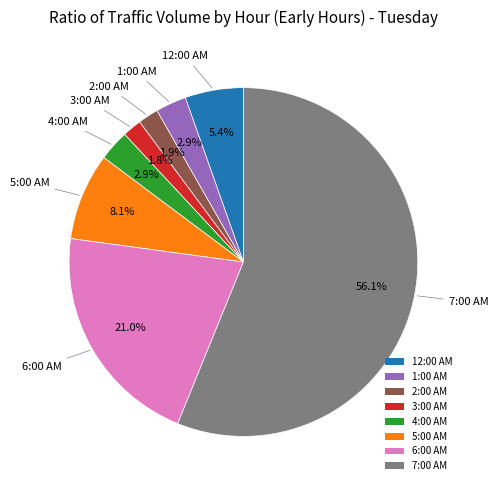

True or false: 3:00 AM accounts for 10% of the total.

False